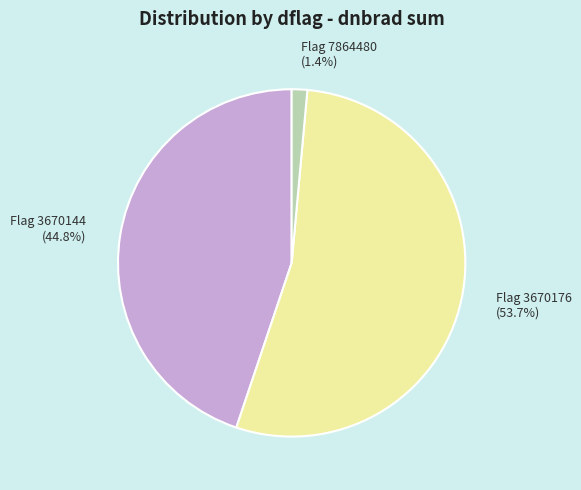

Which slice is the smallest?

Flag 7864480 (1.4%)